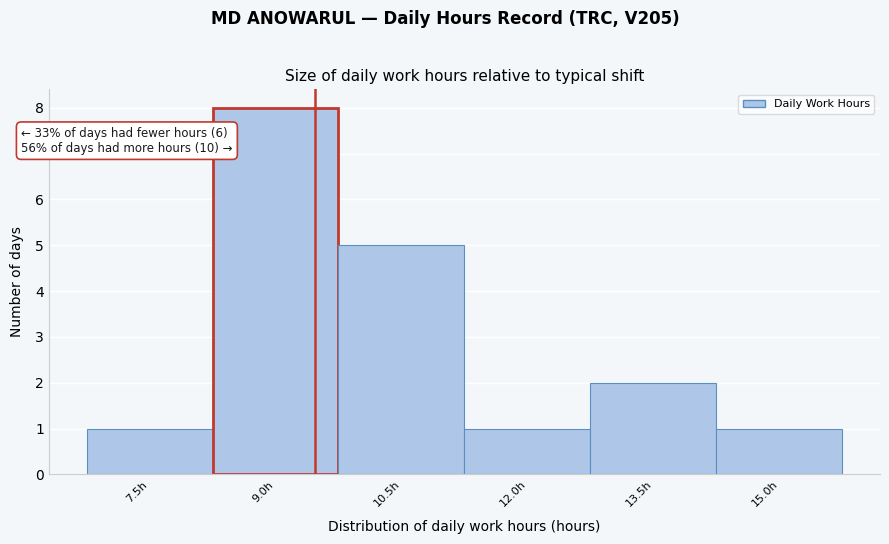

Reading right to left, extract all data points from this chart.

15.0h=1	13.5h=2	12.0h=1	10.5h=5	9.0h=8	7.5h=1